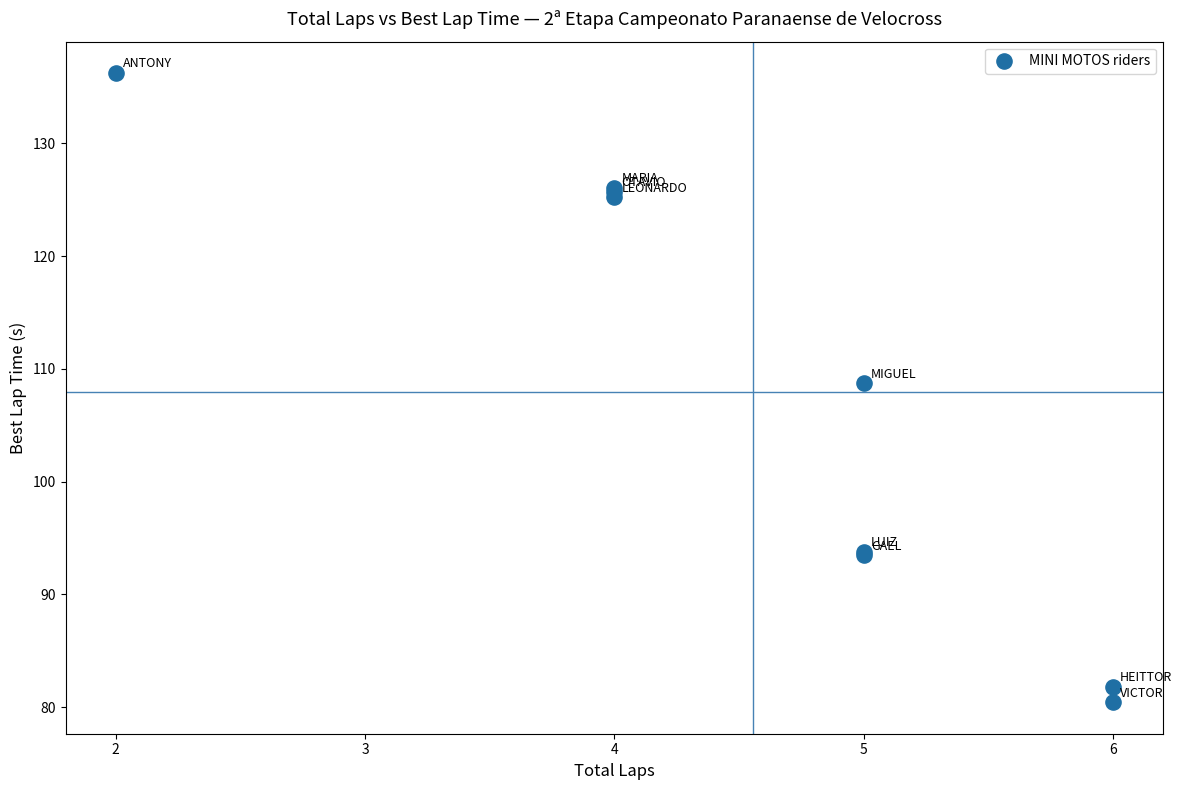

What Y value in the scatter plot is closest to 108?

108.7